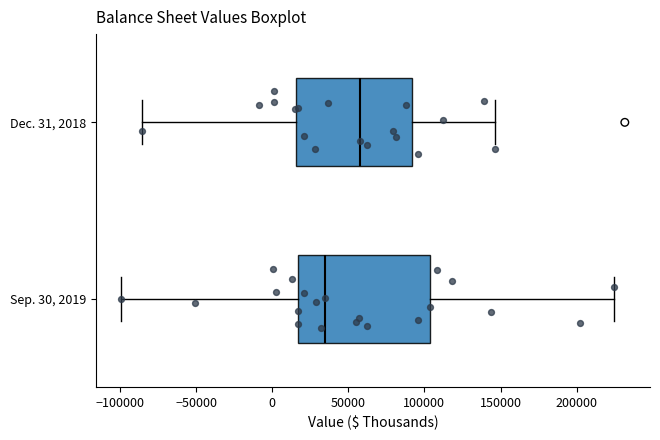

Reading bottom to top, read every box against the x-axis: the position of its median line, the range the box covers, and the ends of its whiskers. The values are not printed on the chart, so give them approximately, as read against the axis.

Sep. 30, 2019: median 35000, box 15000 to 105000, whiskers -100000 to 225000
Dec. 31, 2018: median 60000, box 15000 to 90000, whiskers -85000 to 145000